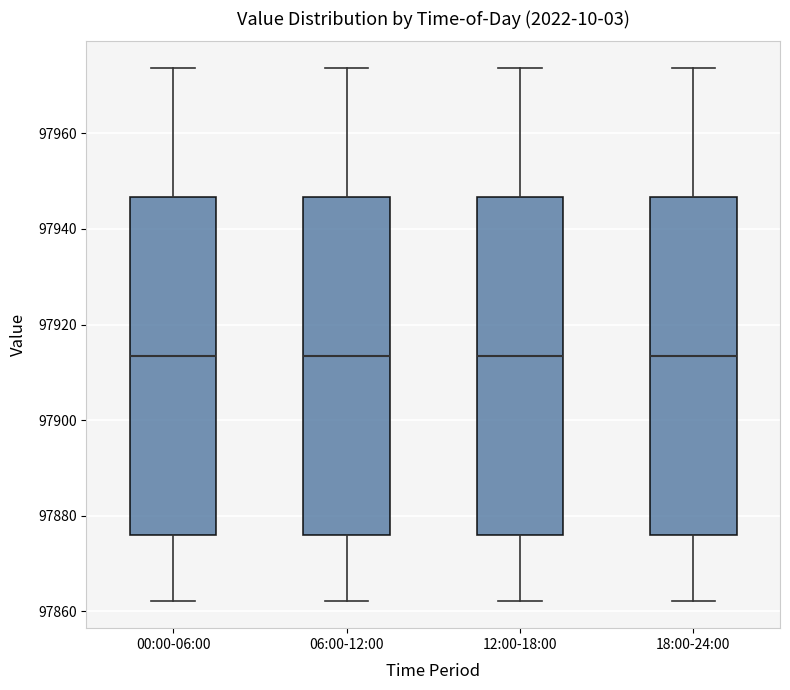

Reading left to right, read every box against the y-axis: the position of its median line, the range the box covers, and the ends of its whiskers. The values are not printed on the chart, so give them approximately, as read against the axis.

00:00-06:00: median 97914, box 97876 to 97946, whiskers 97862 to 97974
06:00-12:00: median 97914, box 97876 to 97946, whiskers 97862 to 97974
12:00-18:00: median 97914, box 97876 to 97946, whiskers 97862 to 97974
18:00-24:00: median 97914, box 97876 to 97946, whiskers 97862 to 97974